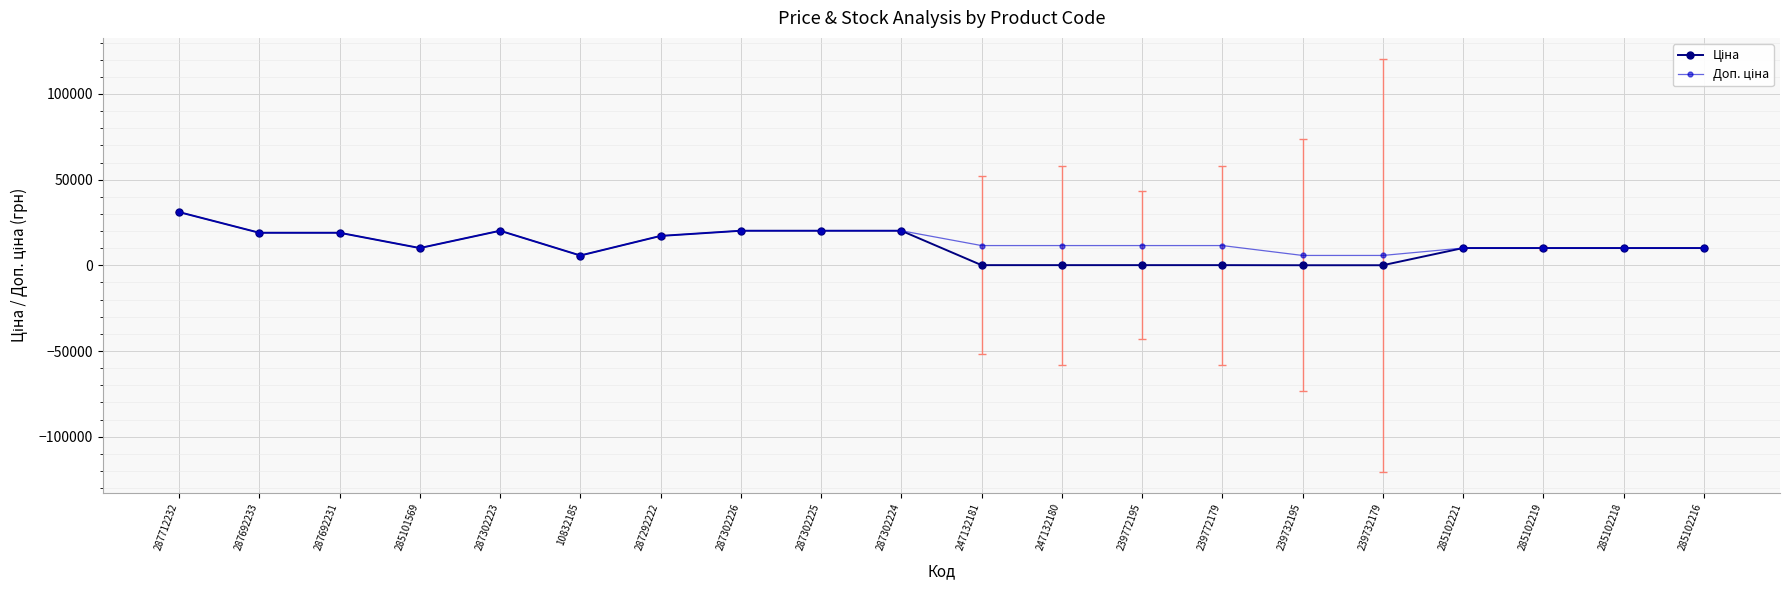

What is the greatest value displayed?

31058.4